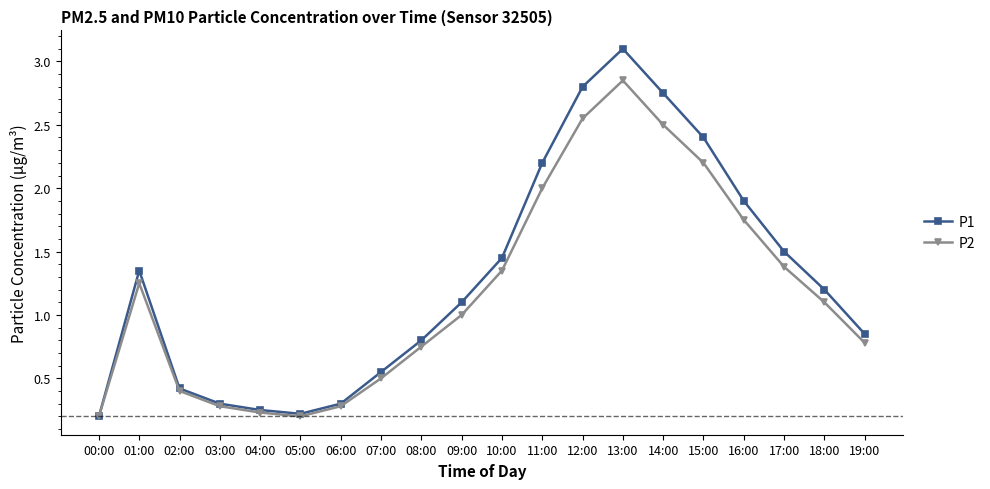

At how many categories does at least one series exceed 1?

11